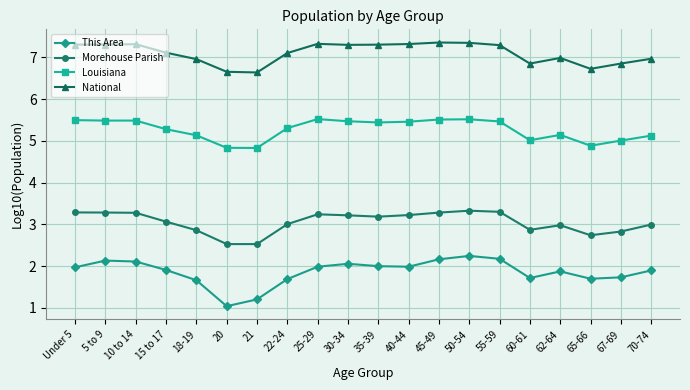

At which label does This Area reach its minimum?

20